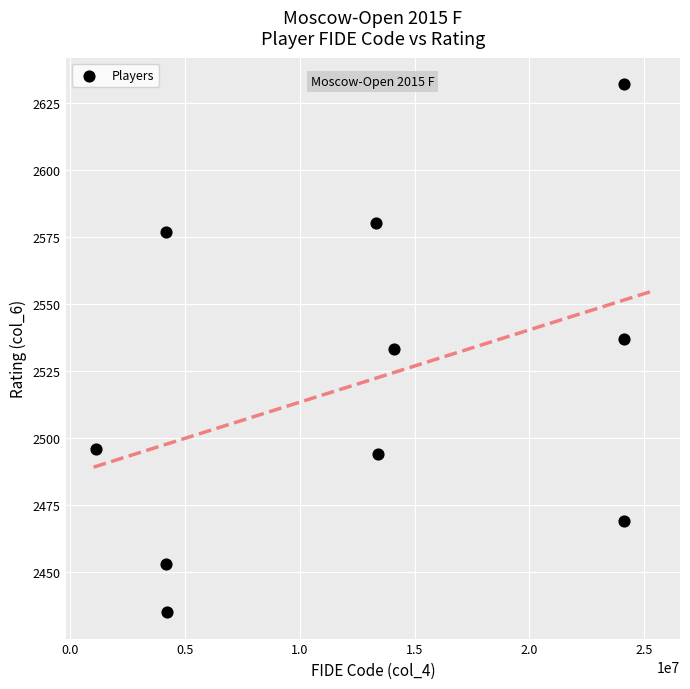

What is the range of Y values (max minus min)?

197